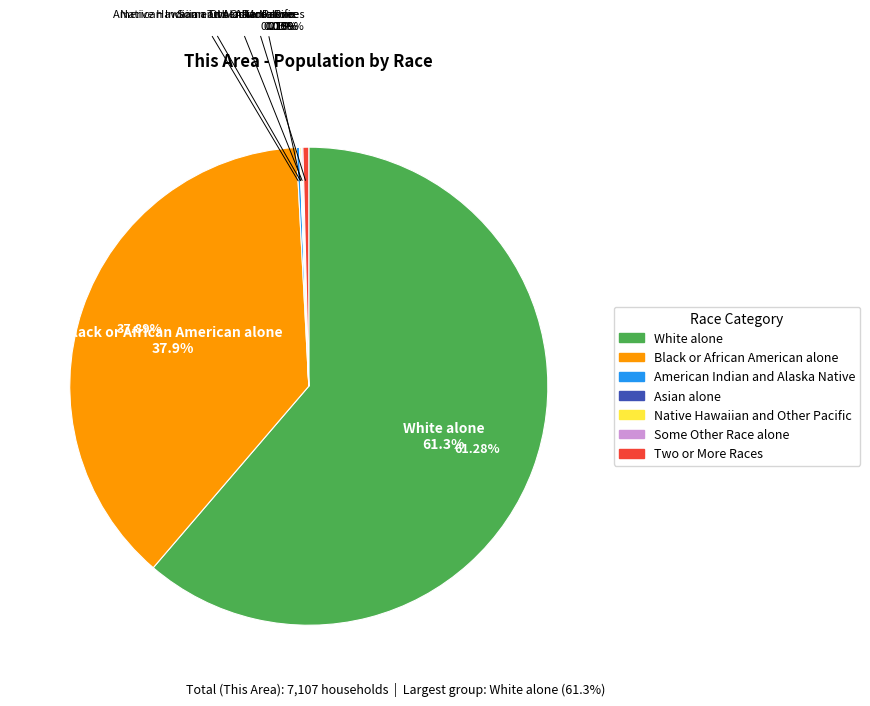

Between White alone and American Indian and Alaska Native, which is larger?

White alone